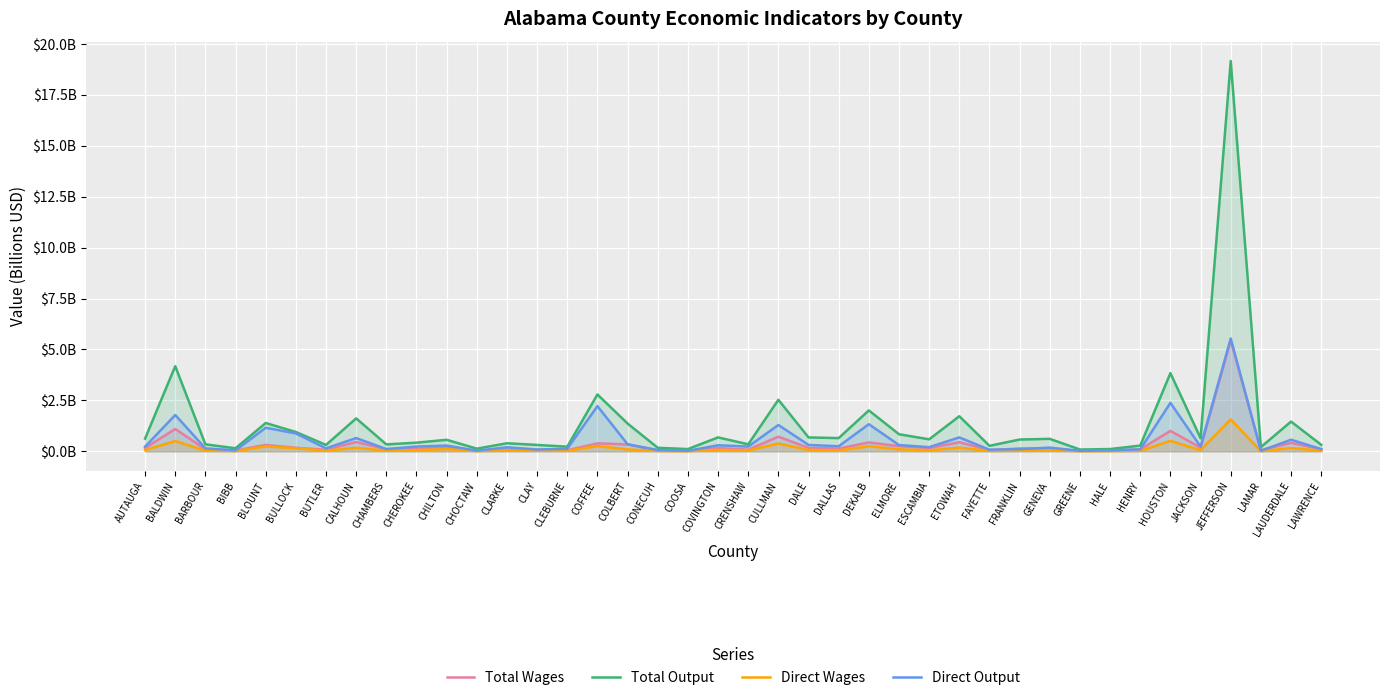

How many interior local valleys does the Direct Output series have?

13